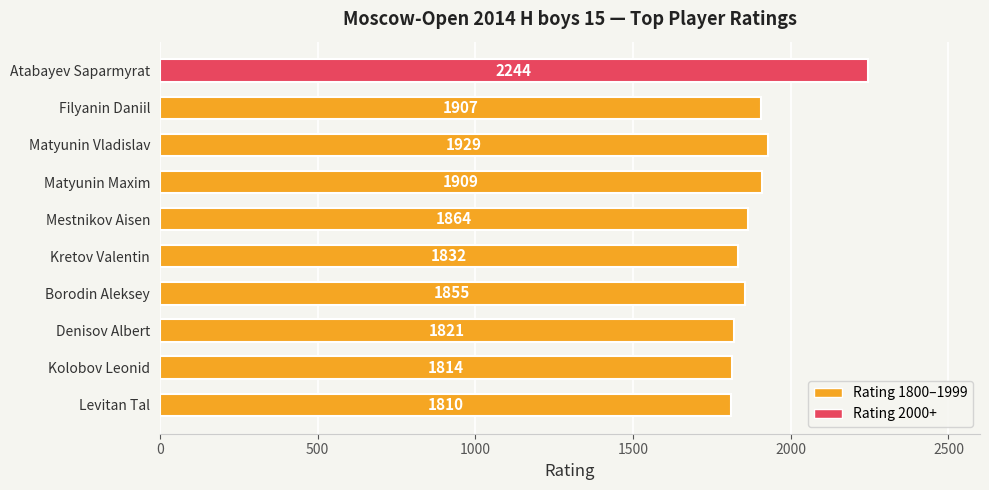

Between Kolobov Leonid and Atabayev Saparmyrat, which is larger?

Atabayev Saparmyrat